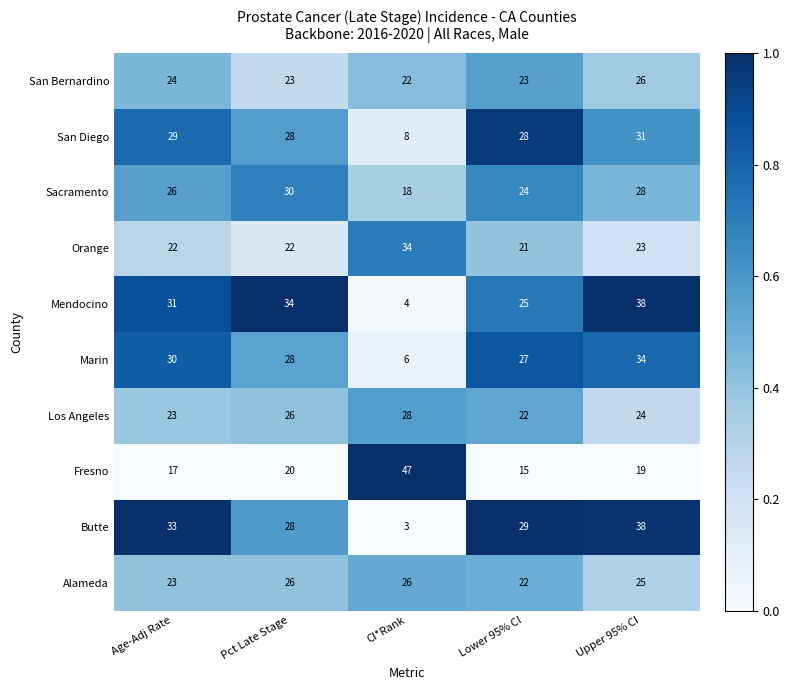

What is the sum of the Marin values at Pct Late Stage and Upper 95% CI?

62